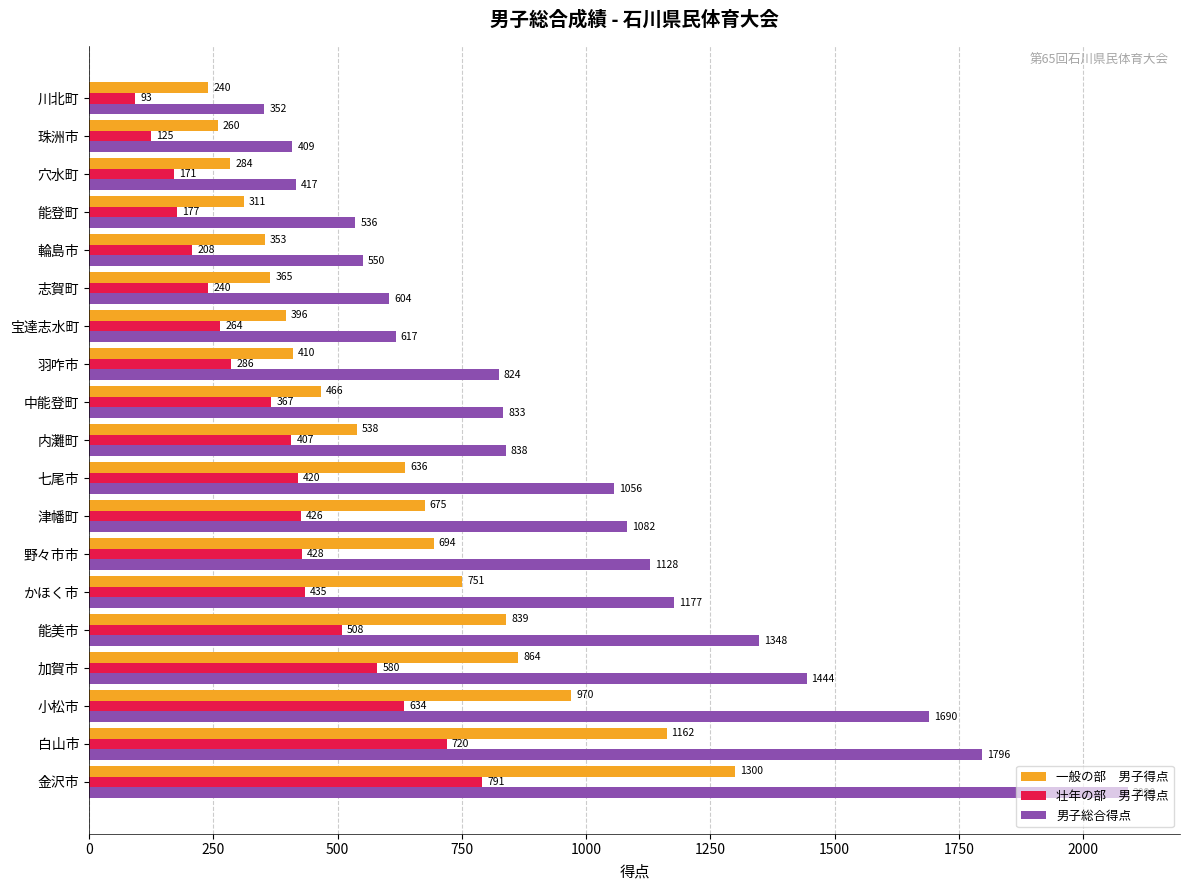

What is the difference between the highest and lowest values at 津幡町?

656.0